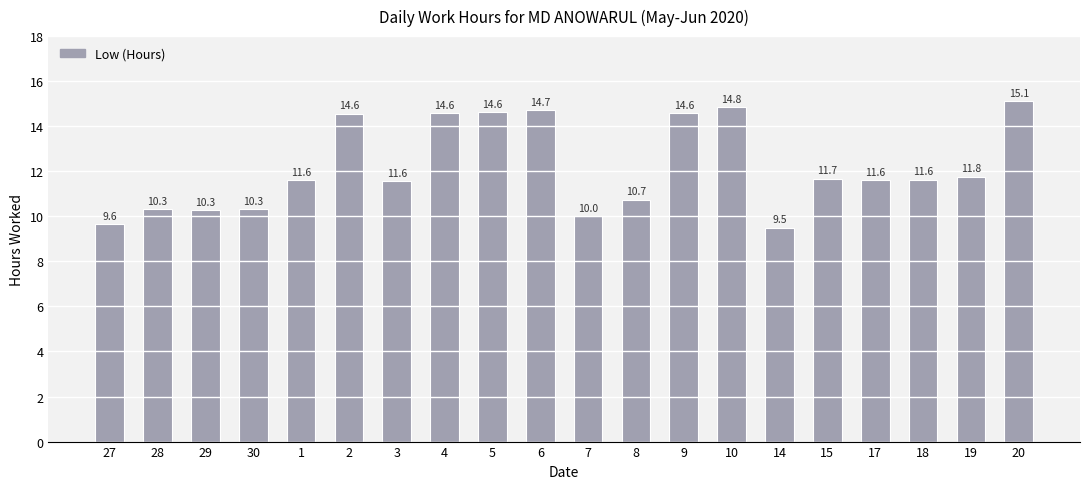

What is the label of the 19th bar from the left?

19